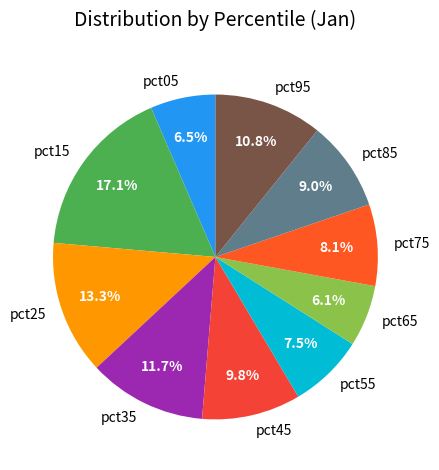

Is there any slice that represents more than half of the pie?

No